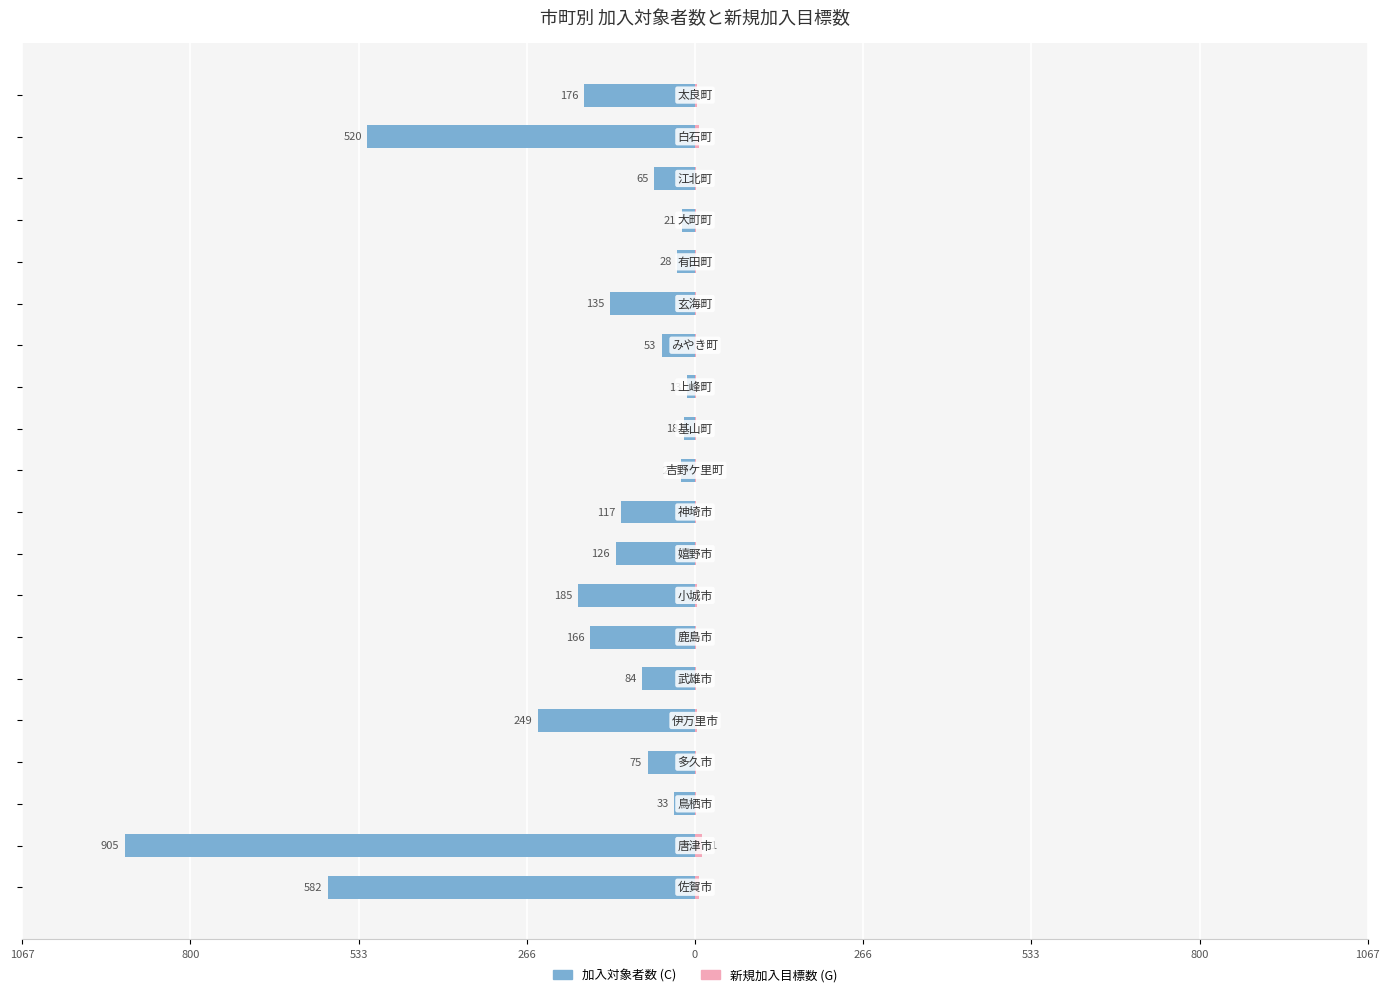

The value of 新規加入目標数 (G) at 14 is 1. True or false?

False